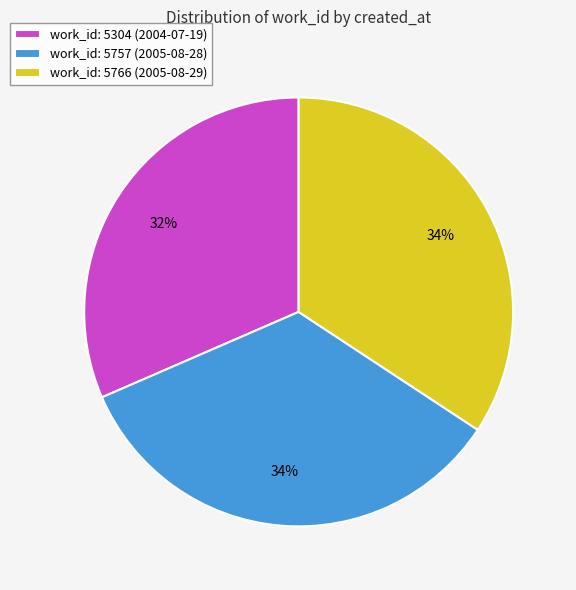

To the nearest percent, what portion does work_id: 5757 (2005-08-28) represent?

34%